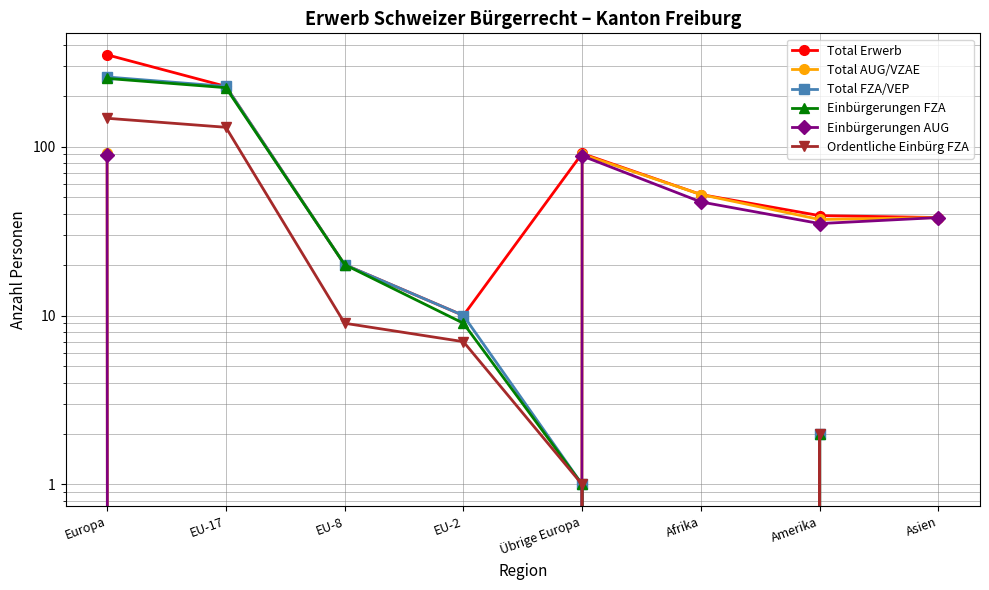

What value does the Total AUG/VZAE series have at Afrika?

52